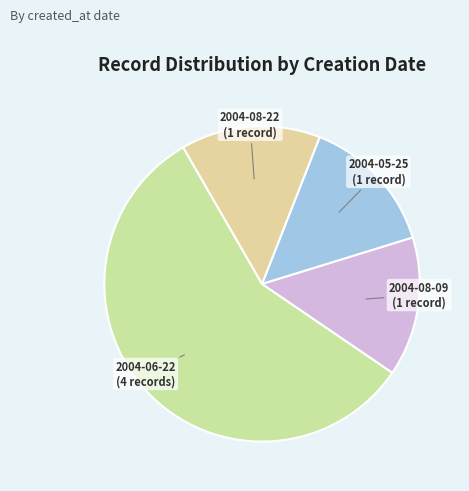

Combined, do 2004-05-25 (1 record) and 2004-06-22 (4 records) account for over 50%?

Yes